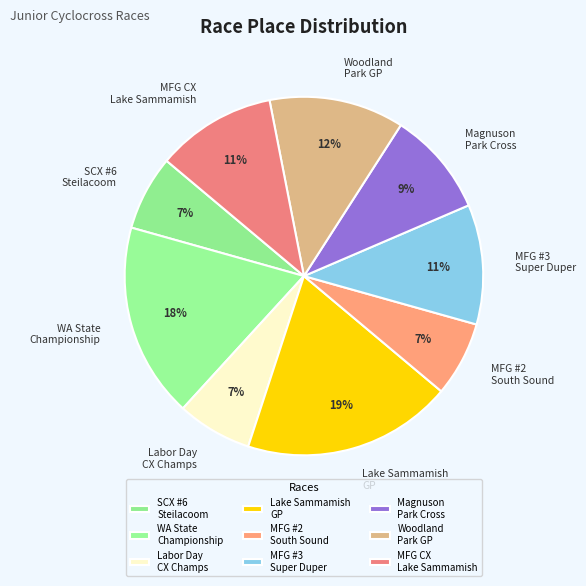

Which category has the biggest portion of the pie?

Lake Sammamish GP